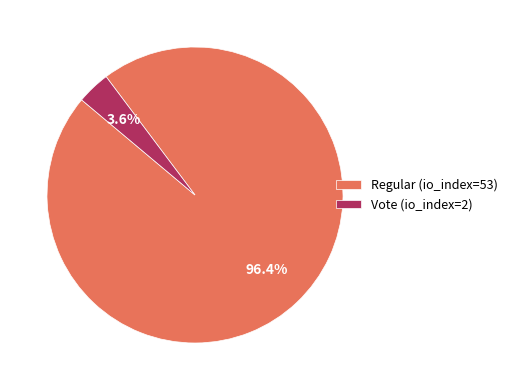

How many segments does this pie chart have?

2